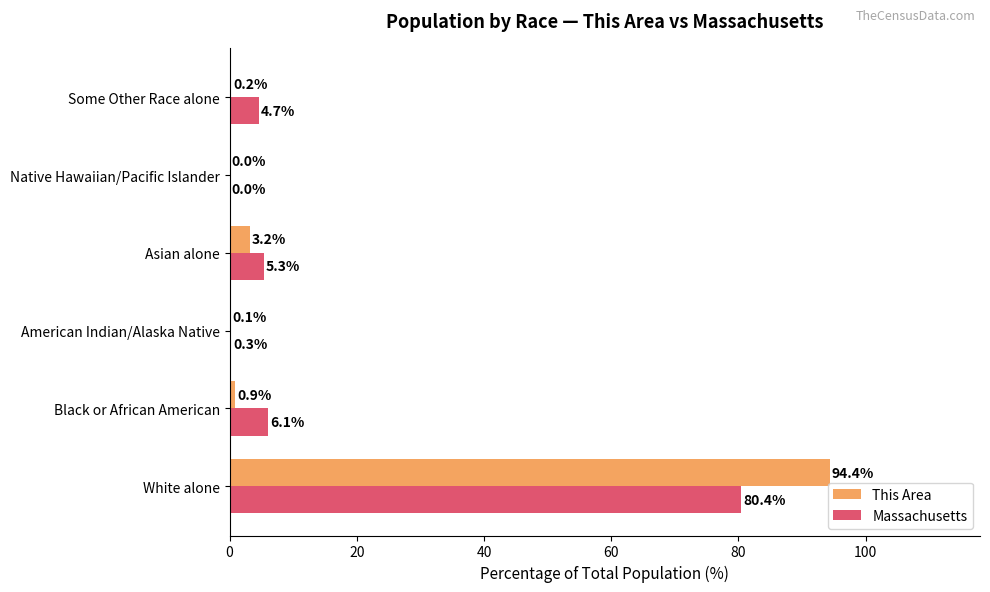

Is it true that This Area equals 36.7 at Native Hawaiian/Pacific Islander?

False